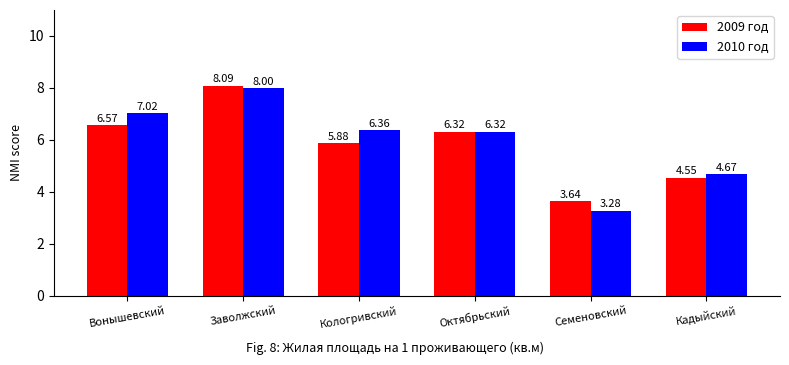

True or false: 2009 год has a value of 12.9 at Заволжский.

False